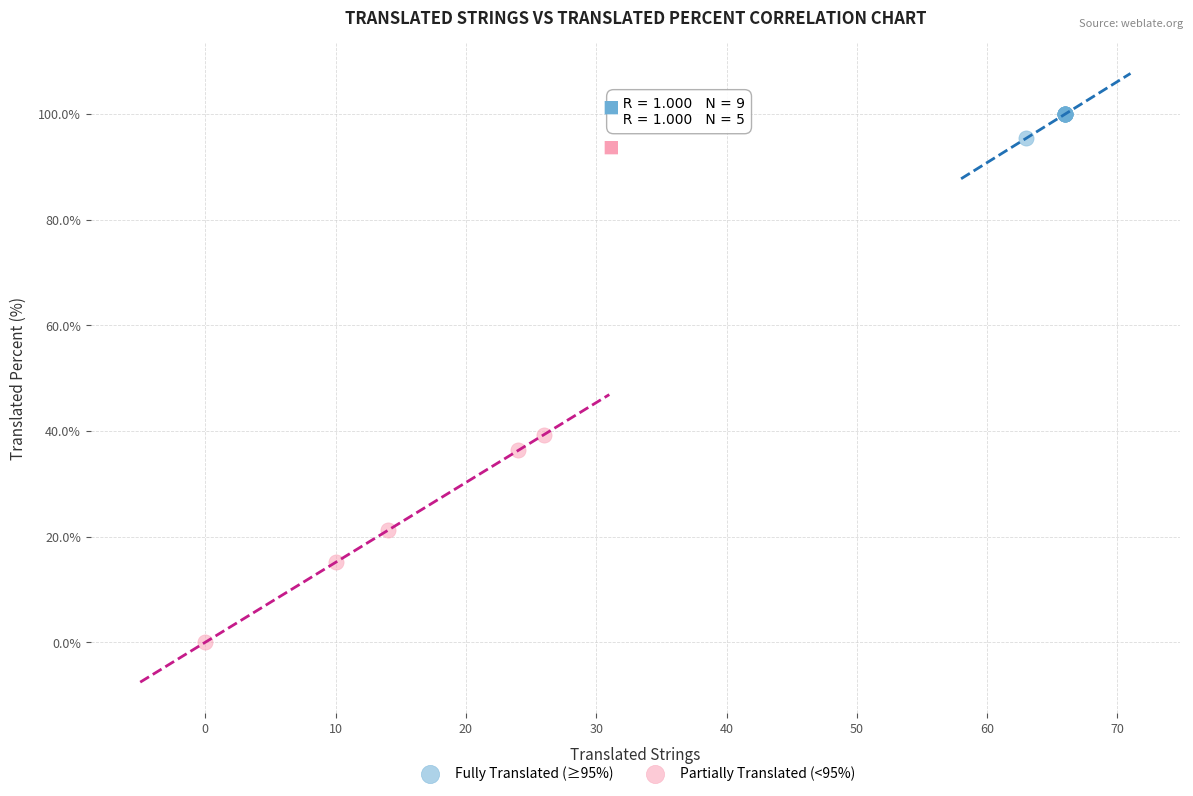

Which series has the largest Y range (max minus min)?

Partially Translated (<95%)